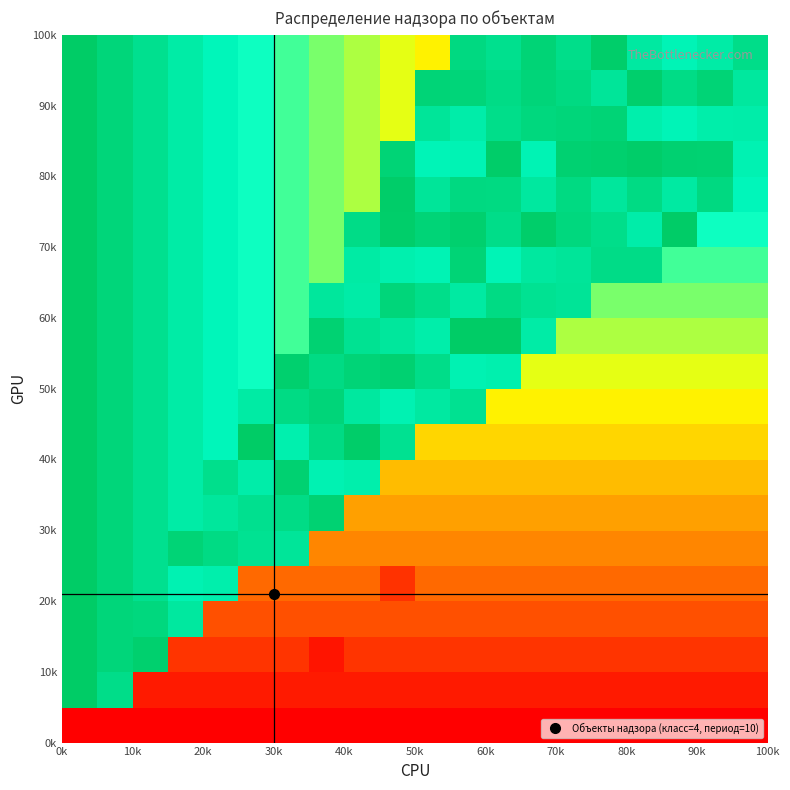

Count the number of data series in this chart.

20